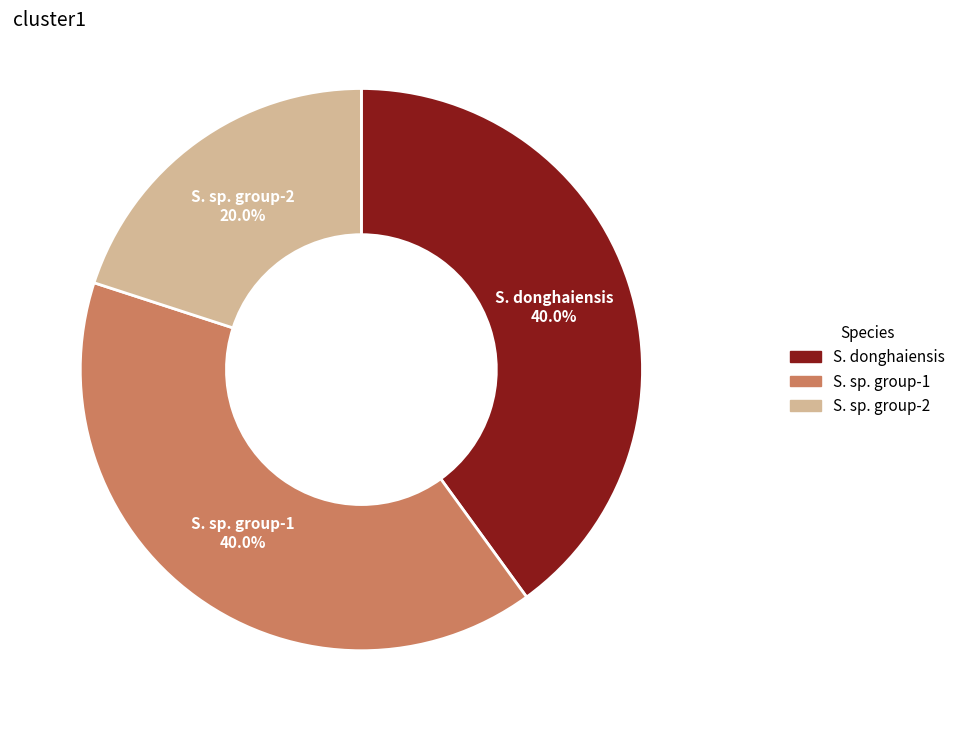

Is there any slice that represents more than half of the pie?

No